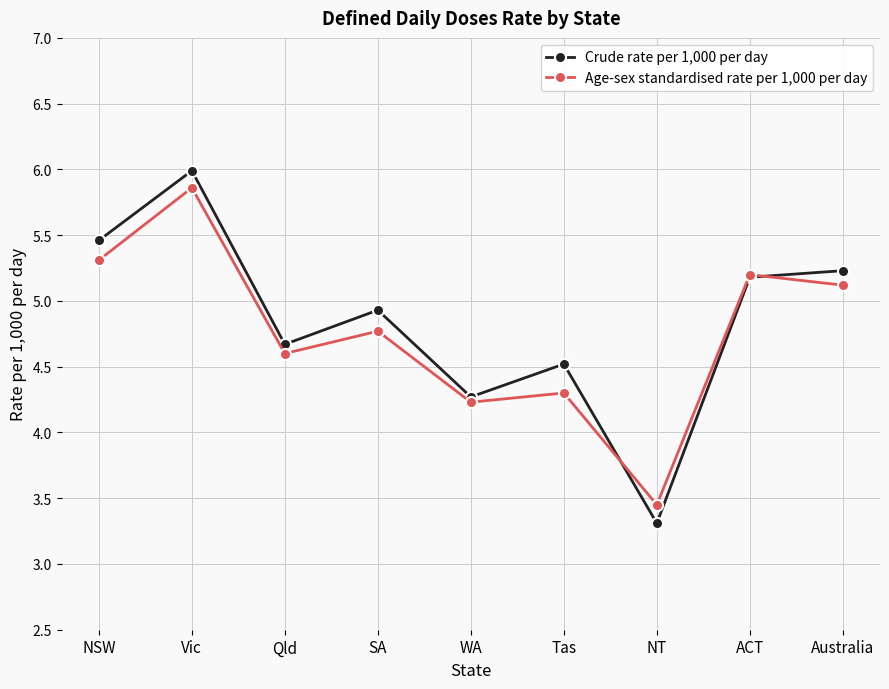

What is the greatest value displayed?

6.0